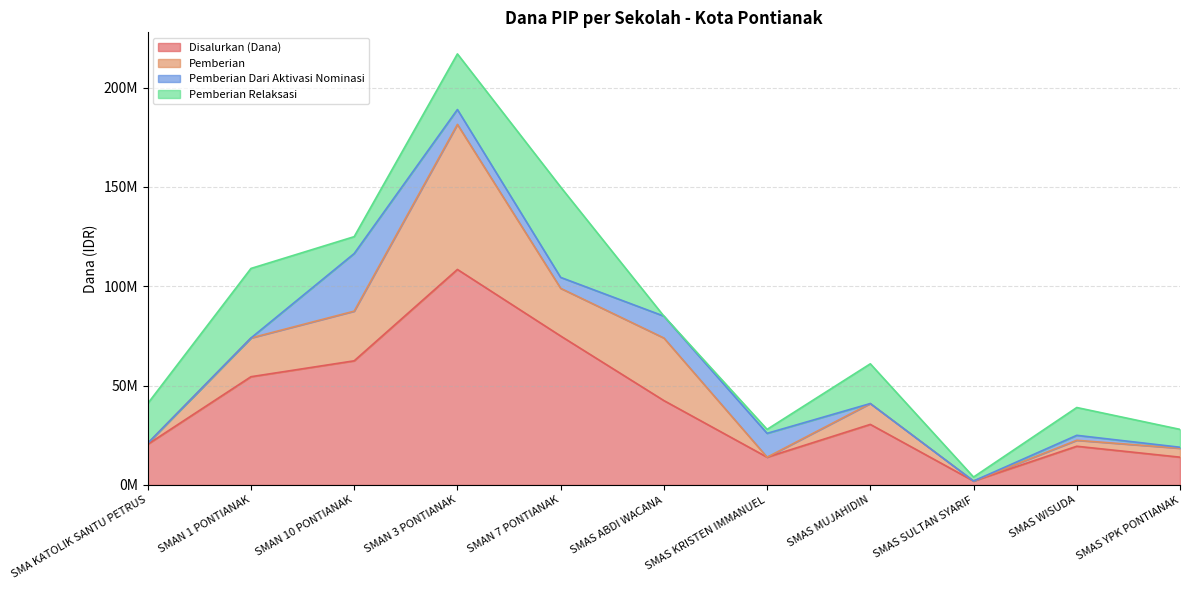

Reading left to right, extract all data points from this chart.

Disalurkan (Dana): 20500000	54500000	62500000	108500000	75000000	42500000	14000000	30500000	2000000	19500000	14000000
Pemberian: 500000	19500000	25000000	73000000	24000000	31500000	0	10500000	0	3000000	4500000
Pemberian Dari Aktivasi Nominasi: 0	0	29000000	7500000	5500000	11000000	12000000	0	0	2500000	500000
Pemberian Relaksasi: 20000000	35000000	8500000	28000000	45500000	0	2000000	20000000	2000000	14000000	9000000